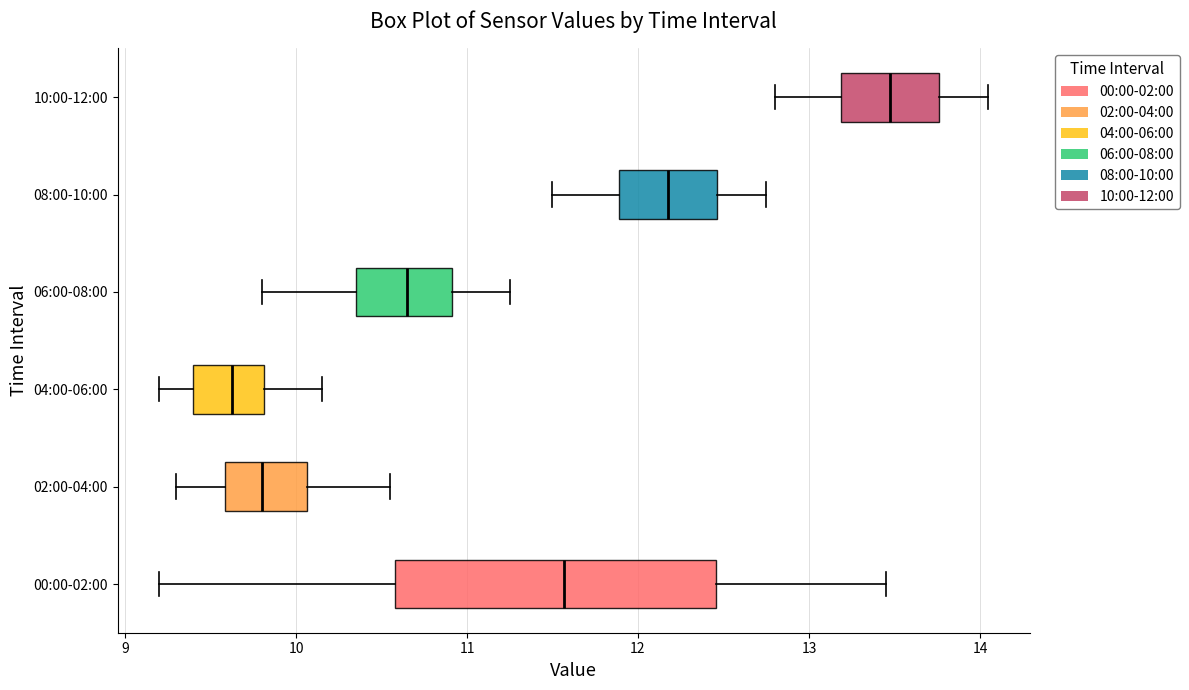

Where does the left whisker of the box for 08:00-10:00 end on the x-axis? The values are not printed on the chart, so give them approximately, as read against the axis.

11.5